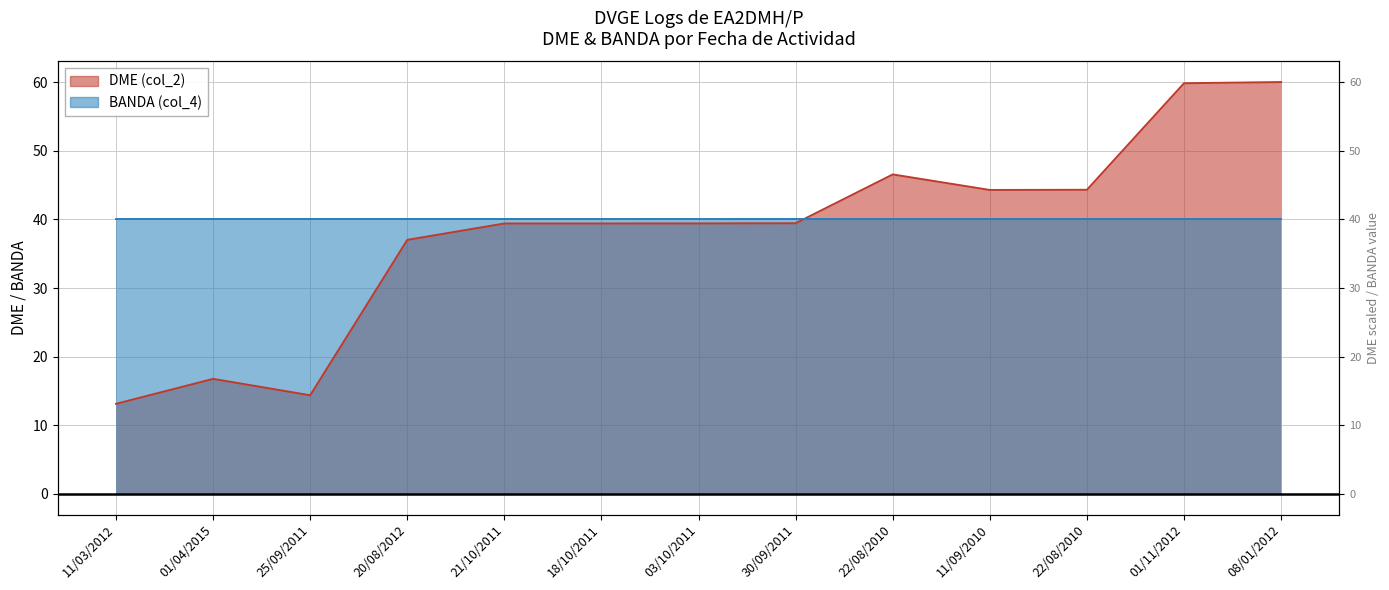

List the labels in order of value, largest first.

08/01/2012, 01/11/2012, 22/08/2010, 22/08/2010, 11/09/2010, 30/09/2011, 03/10/2011, 21/10/2011, 18/10/2011, 20/08/2012, 01/04/2015, 25/09/2011, 11/03/2012